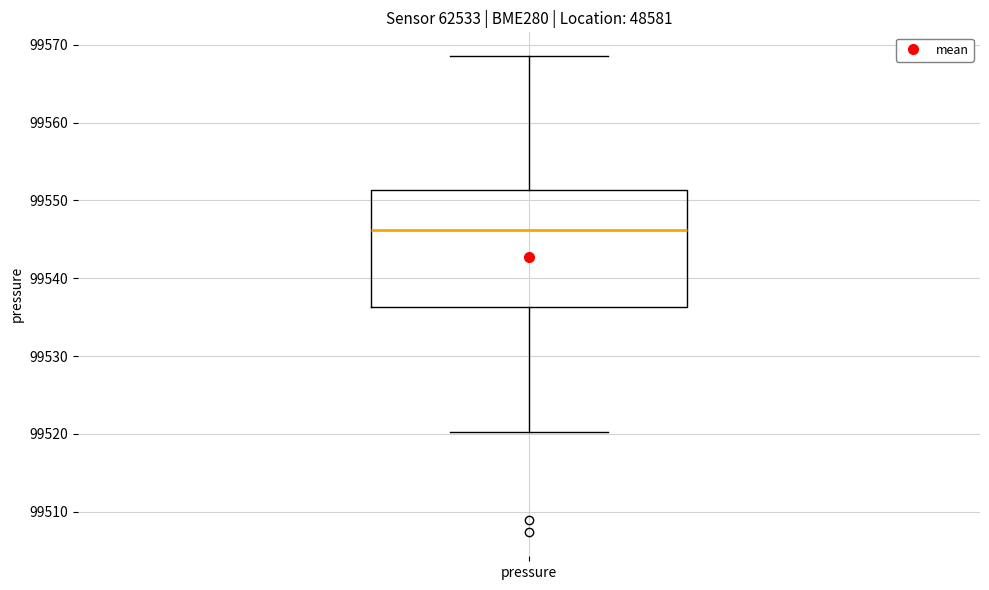

Read this box plot against the y-axis: the position of the median line, the range covered by the box, and the ends of both whiskers. The values are not printed on the chart, so give them approximately, as read against the axis.

median 99546, box 99536 to 99551, whiskers 99520 to 99569